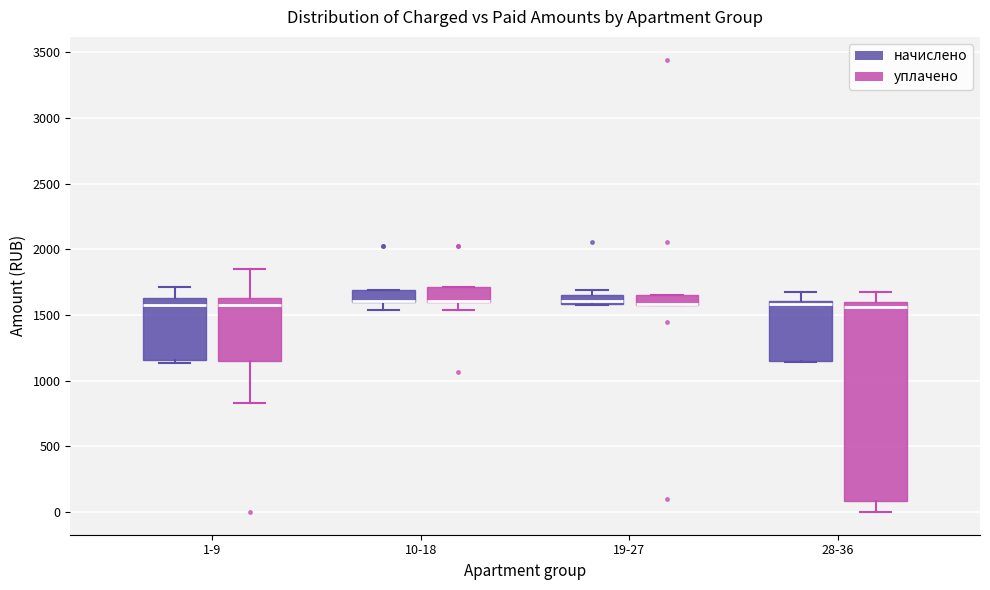

Where is the lower edge of the box for 19-27 (начислено) on the y-axis? The values are not printed on the chart, so give them approximately, as read against the axis.

1600